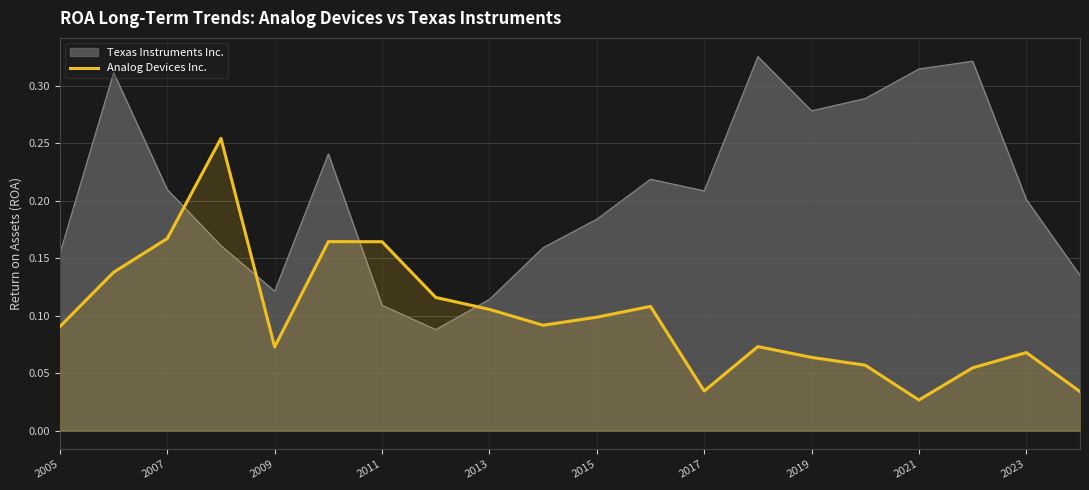

How many interior local peaks (higher than both neighbors) does the data have?

5